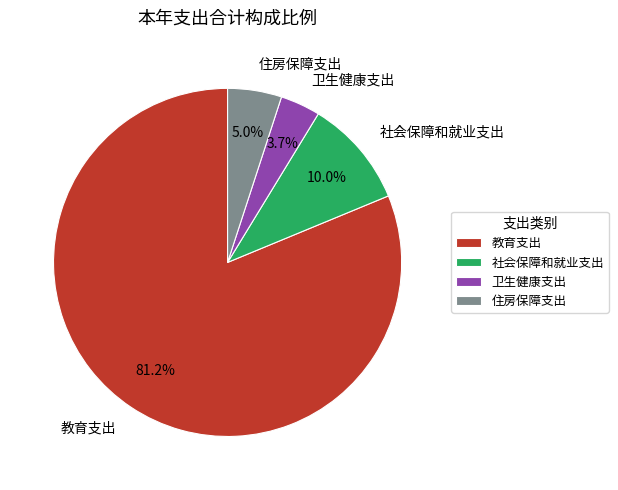

True or false: 住房保障支出 accounts for 11% of the total.

False